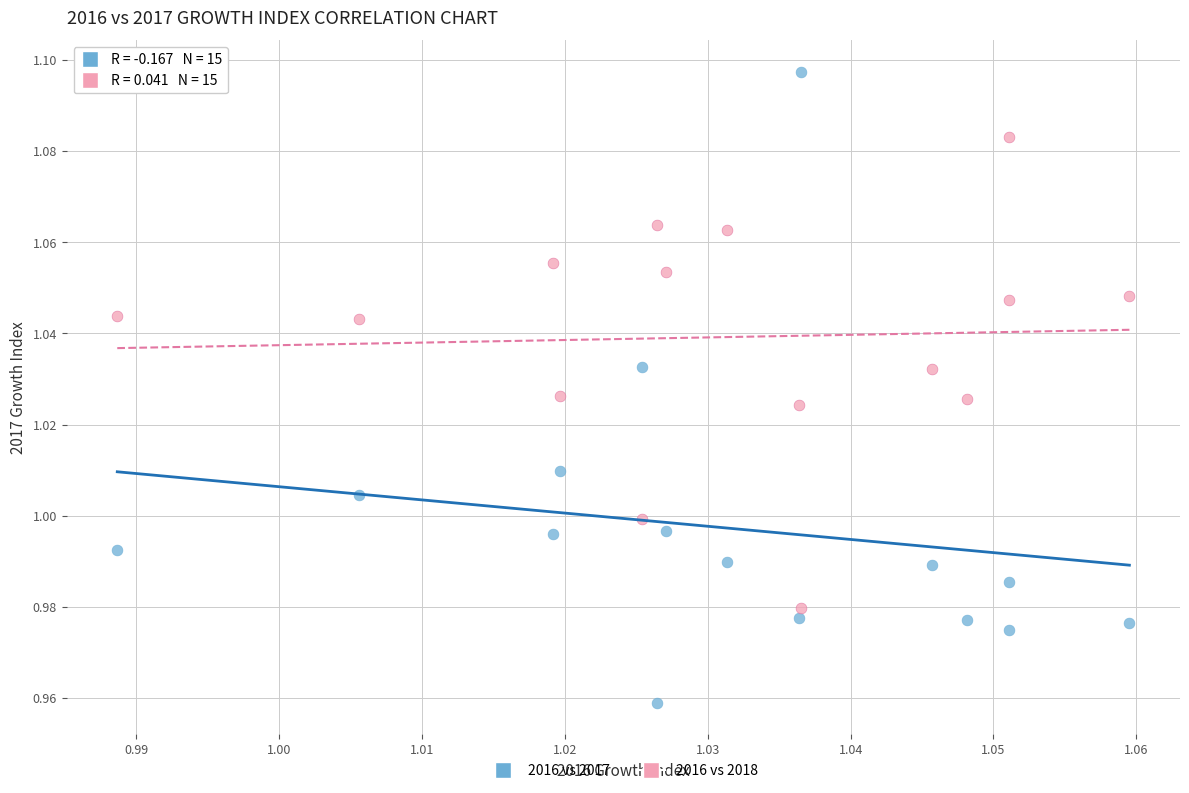

Which series has the largest Y range (max minus min)?

2016 vs 2017